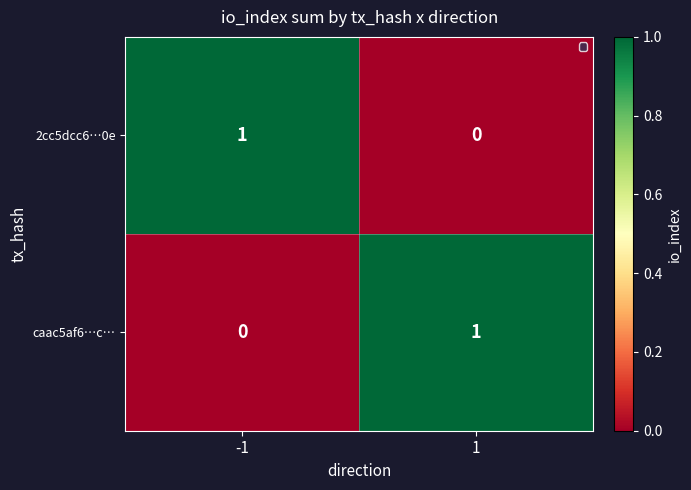

Rank the series at 1 from lowest to highest value.

2cc5dcc6…0e, caac5af6…c…